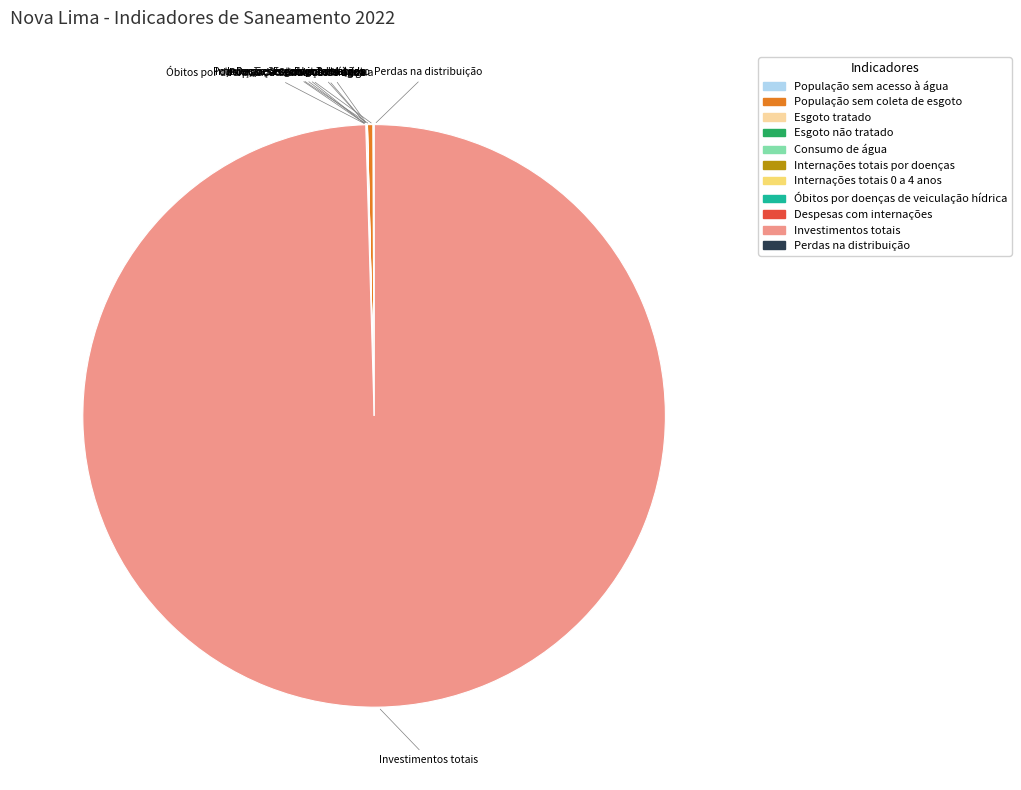

Is it true that Investimentos totais is 100% of the pie?

True